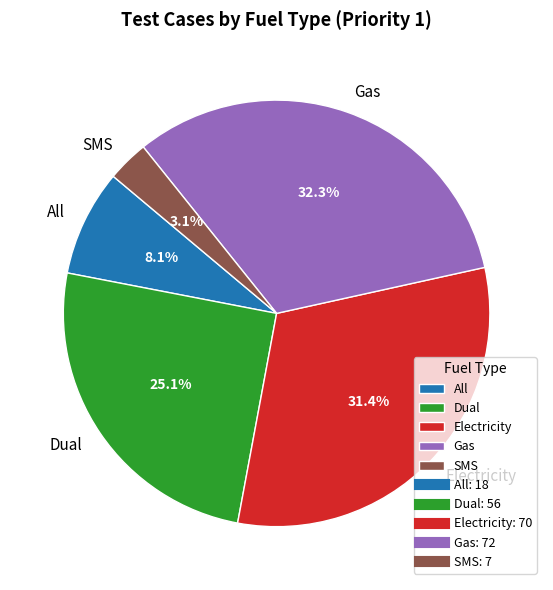

How many segments does this pie chart have?

5